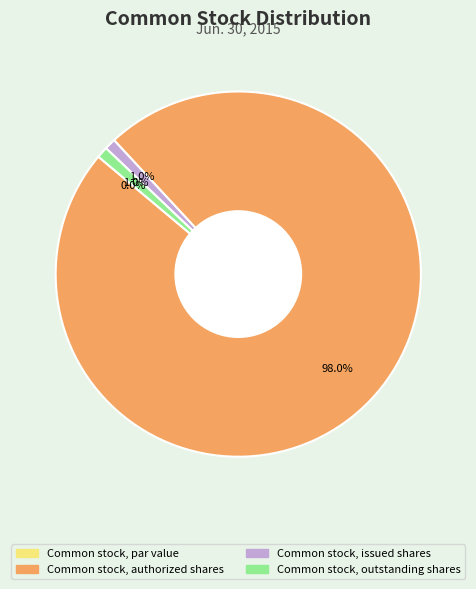

Which category has the biggest portion of the pie?

Common stock, authorized shares